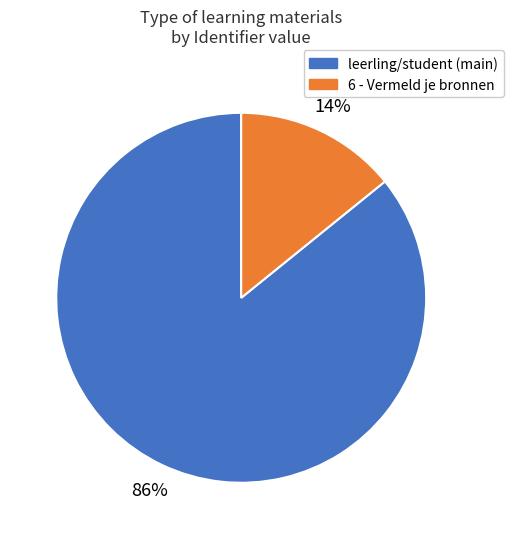

To the nearest percent, what is the difference between the largest and smallest slice percentages?

72%